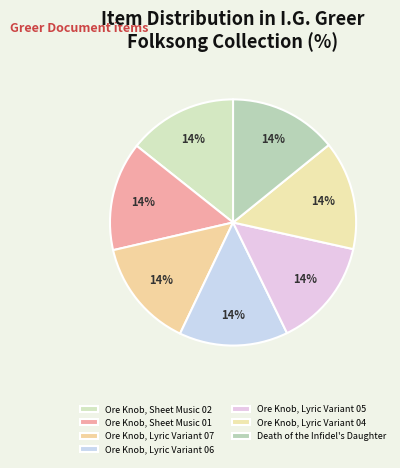

Count the number of slices in the pie.

7